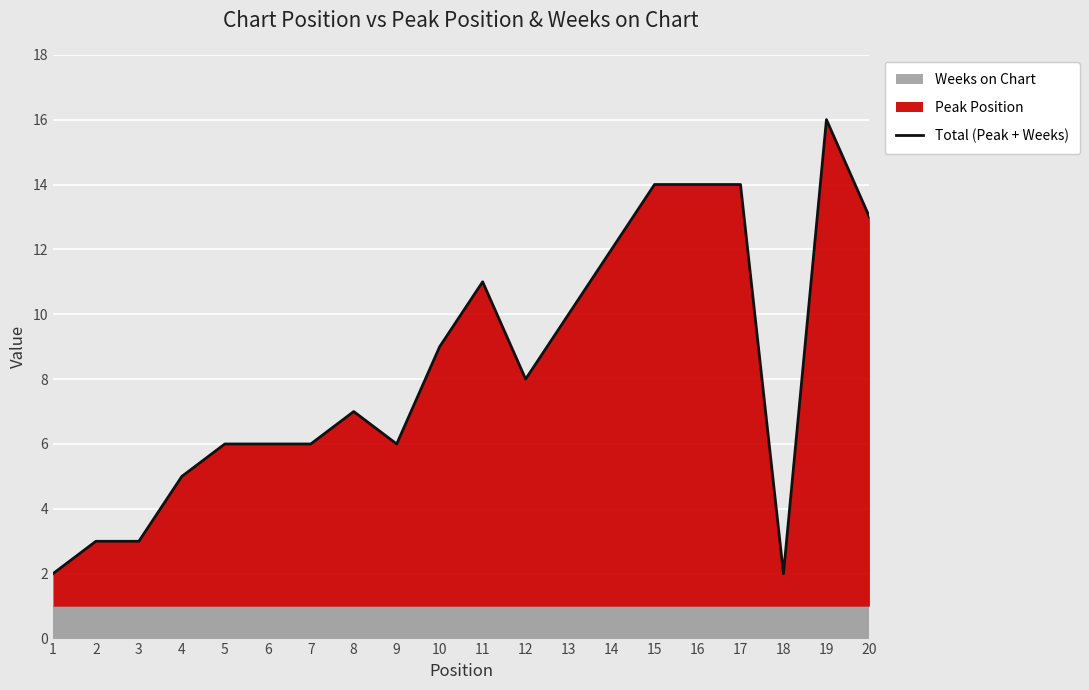

How many values exceed 8?

9